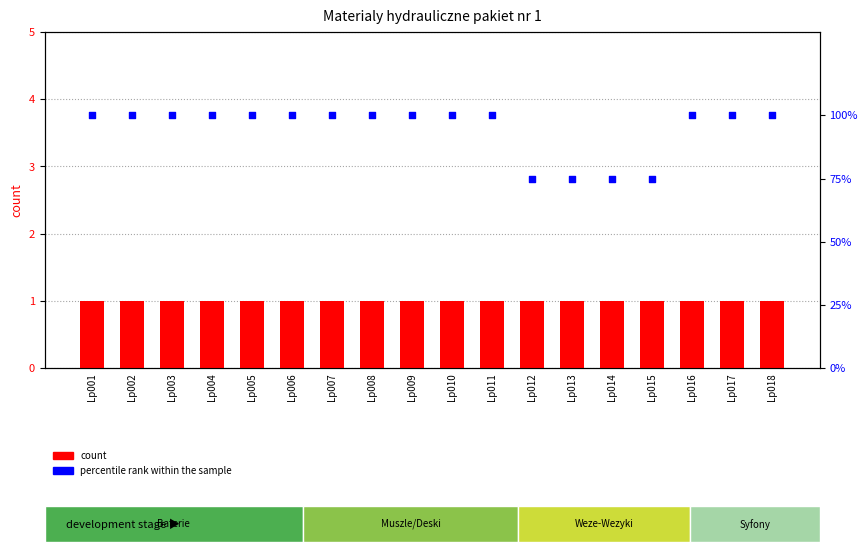

What are all the series names shown in the legend?

count, percentile rank within the sample